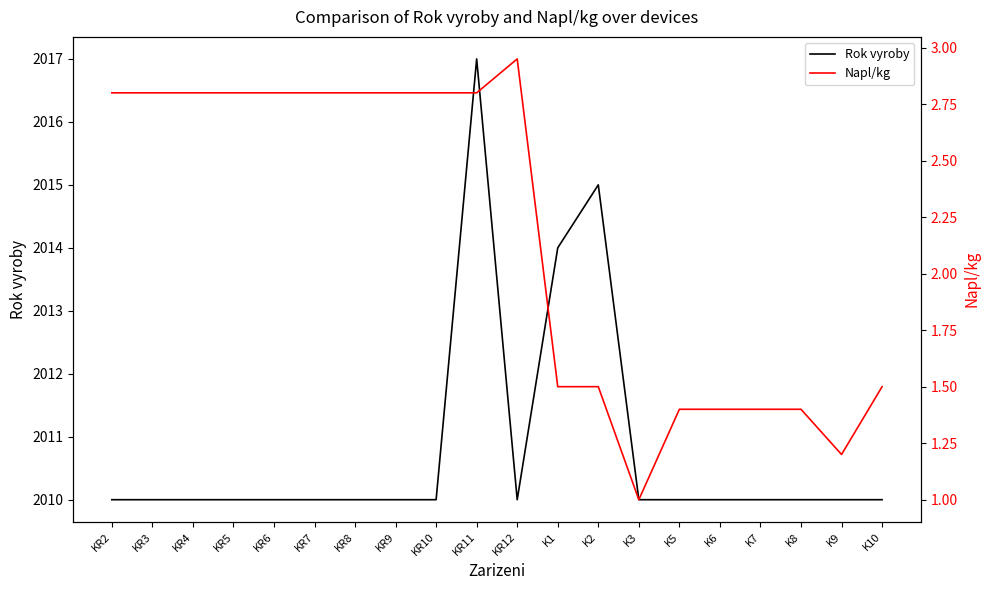

What are all the series names shown in the legend?

Rok vyroby, Napl/kg